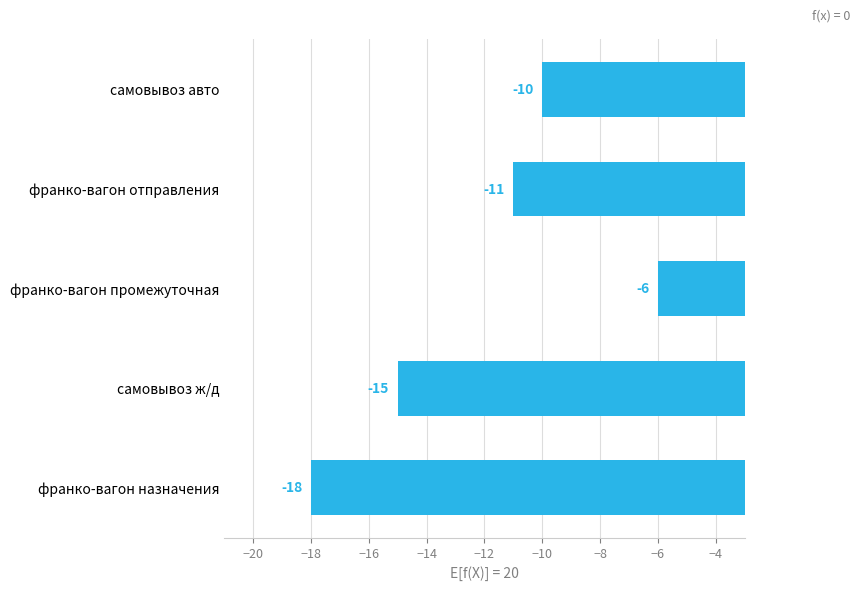

True or false: the data shows -15 at самовывоз ж/д.

True